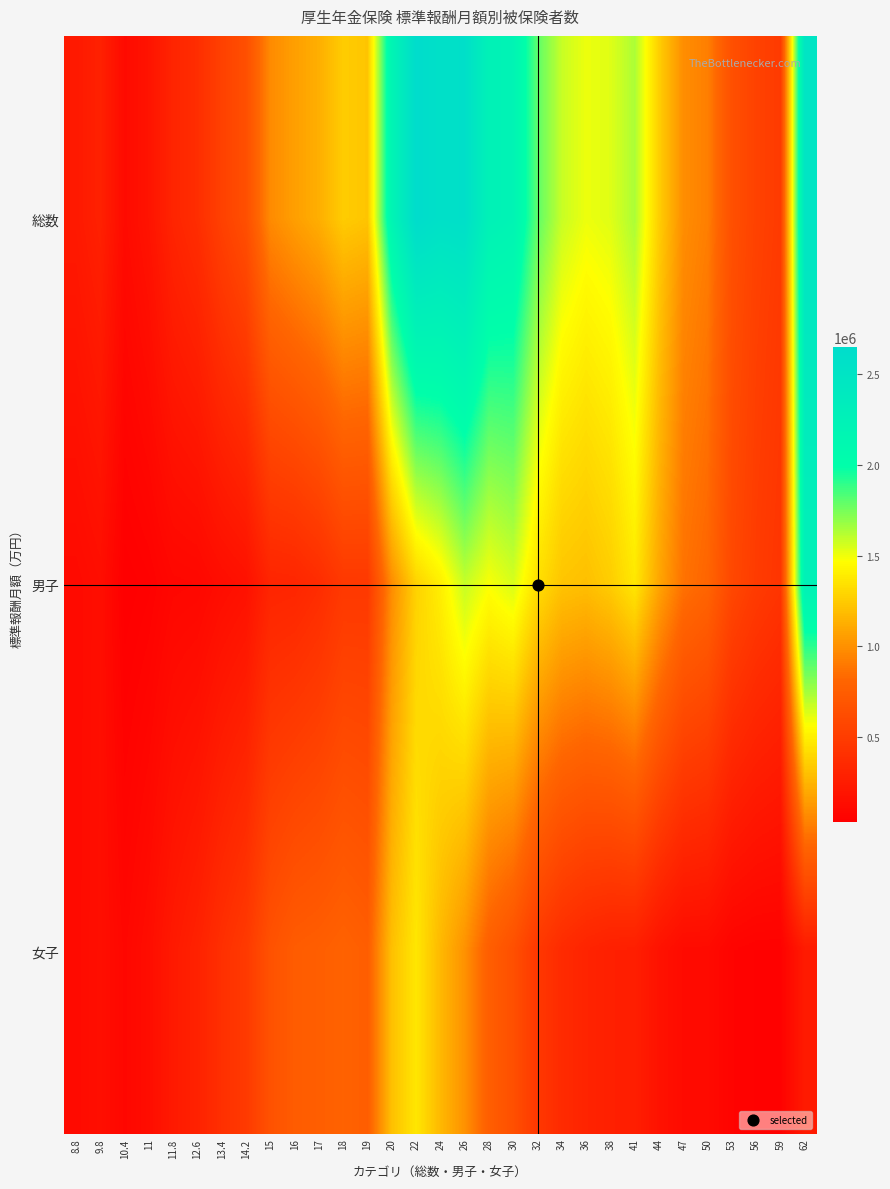

Reading left to right, list all the values displayed in this chart.

総数: 8.8=227723	9.8=287086	10.4=115642	11=184422	11.8=315747	12.6=386085	13.4=534098	14.2=644850	15=976392	16=1062156	17=1131169	18=1255545	19=1224551	20=2188396	22=2651929	24=2576559	26=2594350	28=2243599	30=2197987	32=1800125	34=1585100	36=1508564	38=1536800	41=1642842	44=1266253	47=988176	50=924436	53=648124	56=540792	59=485743	62=2492335
男子: 8.8=112555	9.8=141676	10.4=29153	11=45842	11.8=84930	12.6=90735	13.4=134024	14.2=164943	15=313049	16=321668	17=372093	18=466653	19=468778	20=984248	22=1280885	24=1404185	26=1588329	28=1483701	30=1551858	32=1337525	34=1223282	36=1201004	38=1260037	41=1374695	44=1092807	47=870936	50=809087	53=587183	56=492052	59=437357	62=2254741
女子: 8.8=115168	9.8=145410	10.4=86489	11=138580	11.8=230817	12.6=295350	13.4=400074	14.2=479907	15=663343	16=740488	17=759076	18=788892	19=755773	20=1204148	22=1371044	24=1172374	26=1006021	28=759898	30=646129	32=462600	34=361818	36=307560	38=276763	41=268147	44=173446	47=117240	50=115349	53=60941	56=48740	59=48386	62=237594